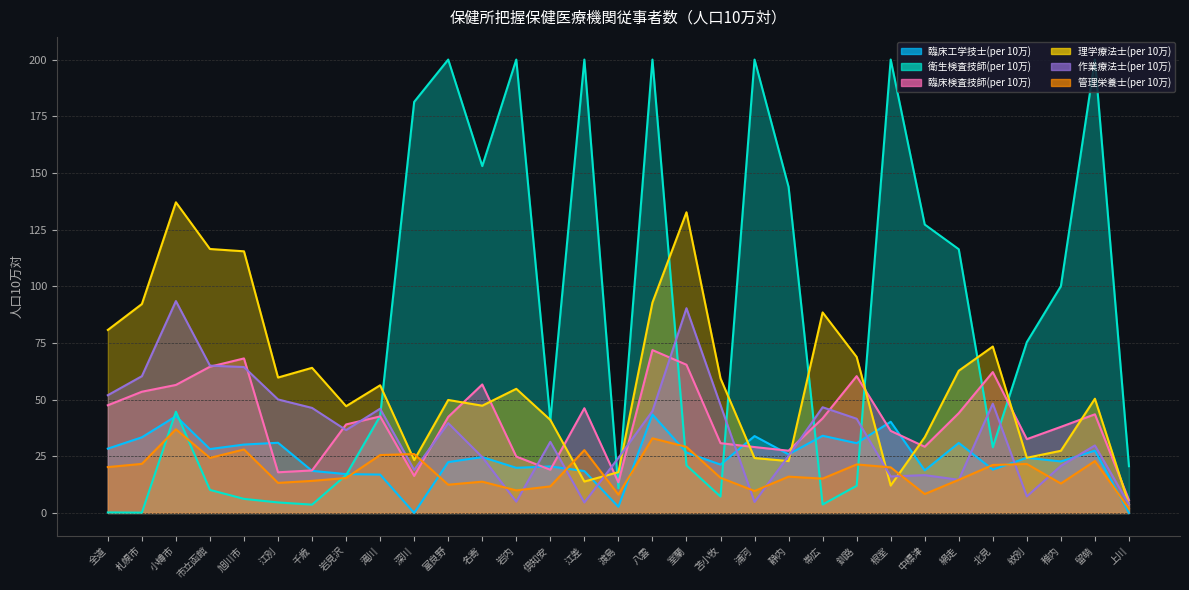

Where is the first local minimum for 臨床検査技師(per 10万)?

江別